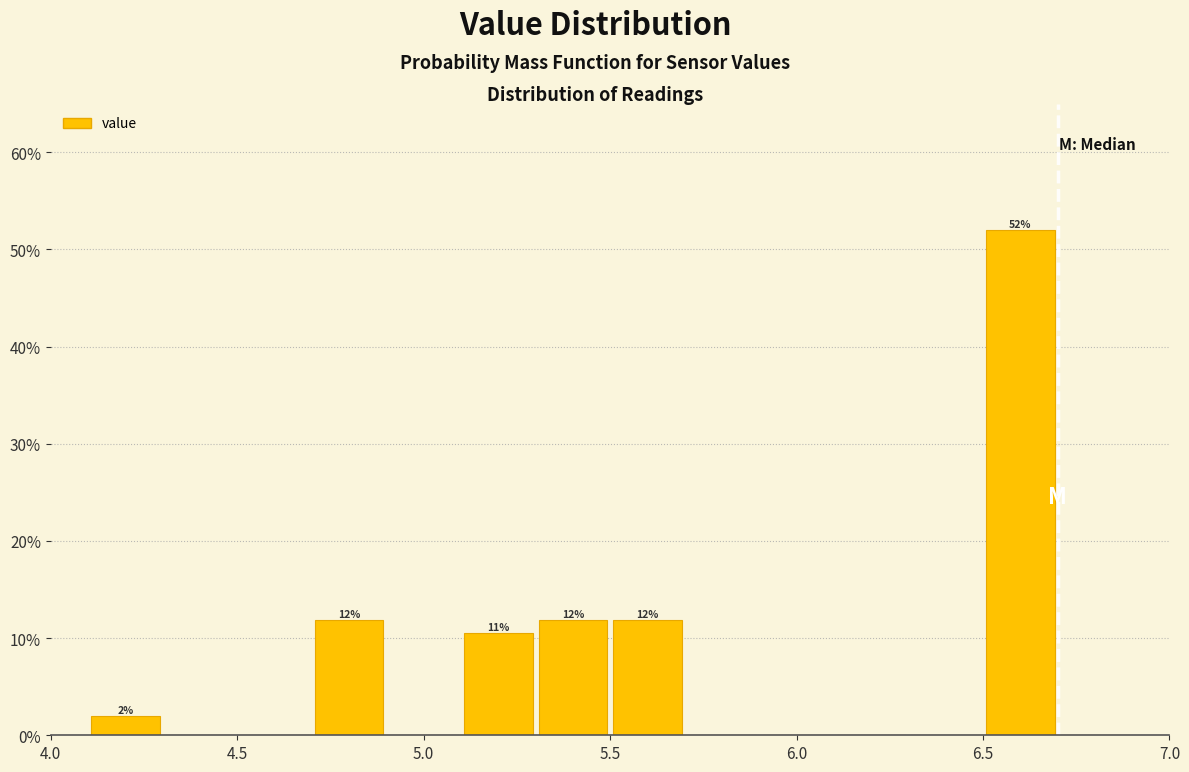

Over which range of the x-axis is the bar tallest?

6.5 to 6.7